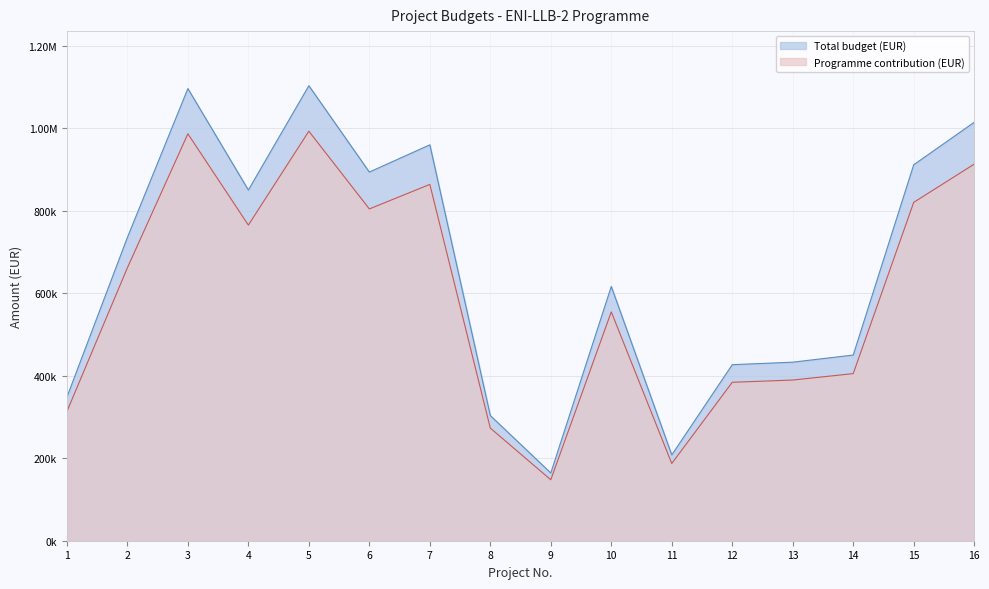

True or false: Programme contribution (EUR) and Total budget (EUR) intersect in this chart.

False